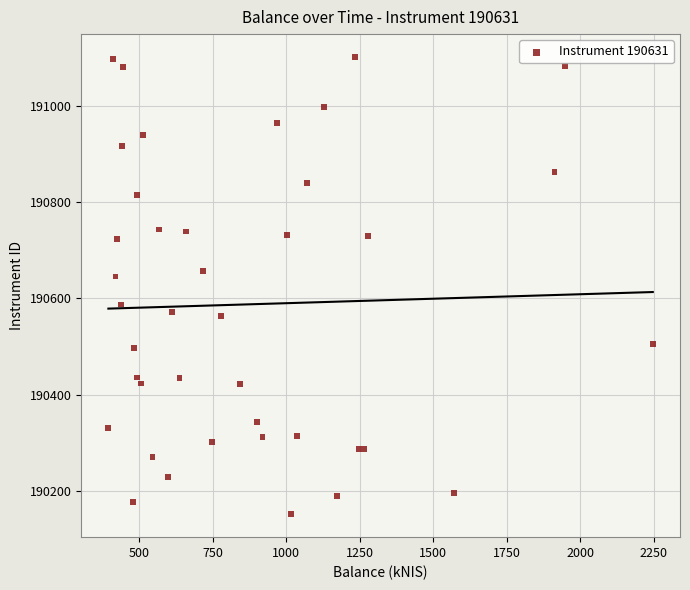

What Y value in the scatter plot is closest to 190626?

190645.2